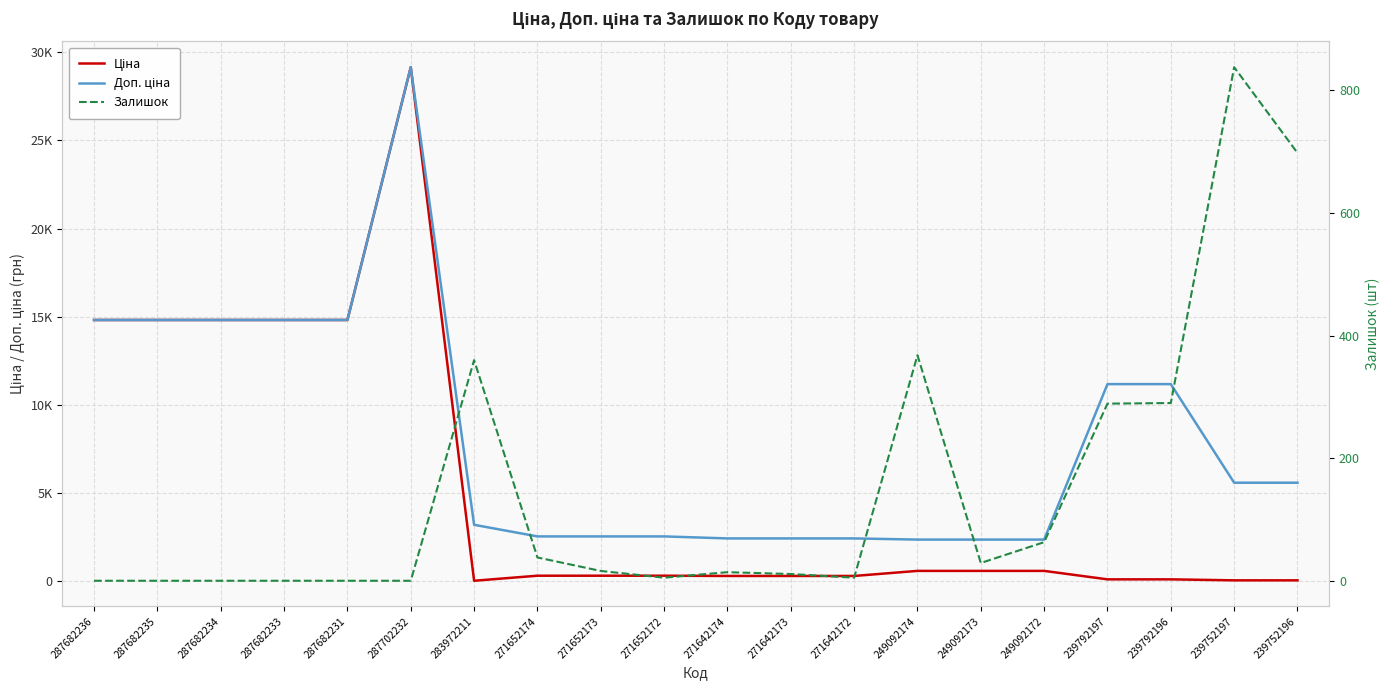

Rank the series by their average value, from highest to lowest.

Доп. ціна, Ціна, Залишок